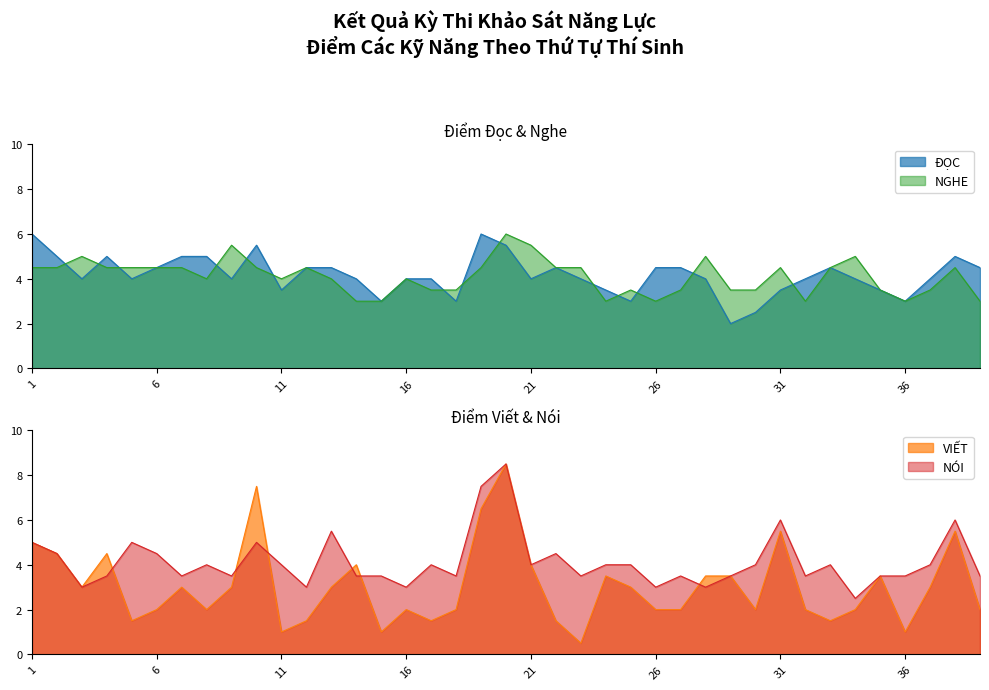

List the labels in order of VIẾT value, largest first.

20, 10, 19, 31, 38, 1, 2, 4, 14, 21, 24, 28, 29, 35, 3, 7, 9, 13, 25, 37, 6, 8, 16, 18, 26, 27, 30, 32, 34, 39, 5, 12, 17, 22, 33, 11, 15, 36, 23